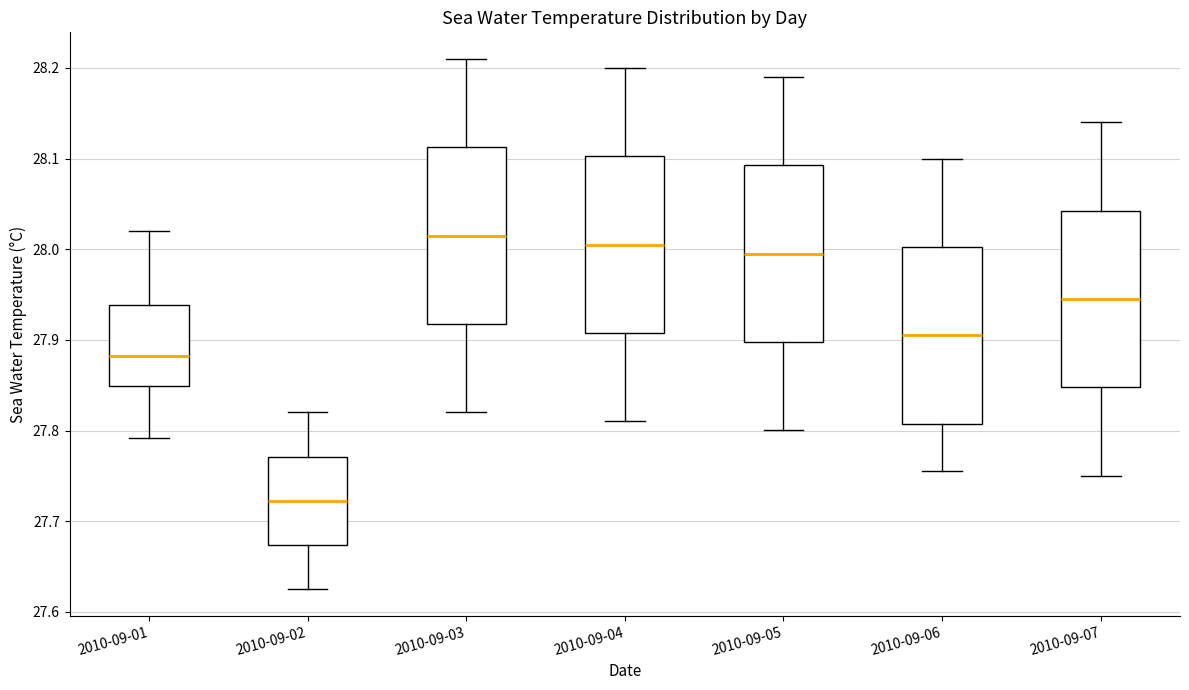

Which box's median line is the lowest?

2010-09-02